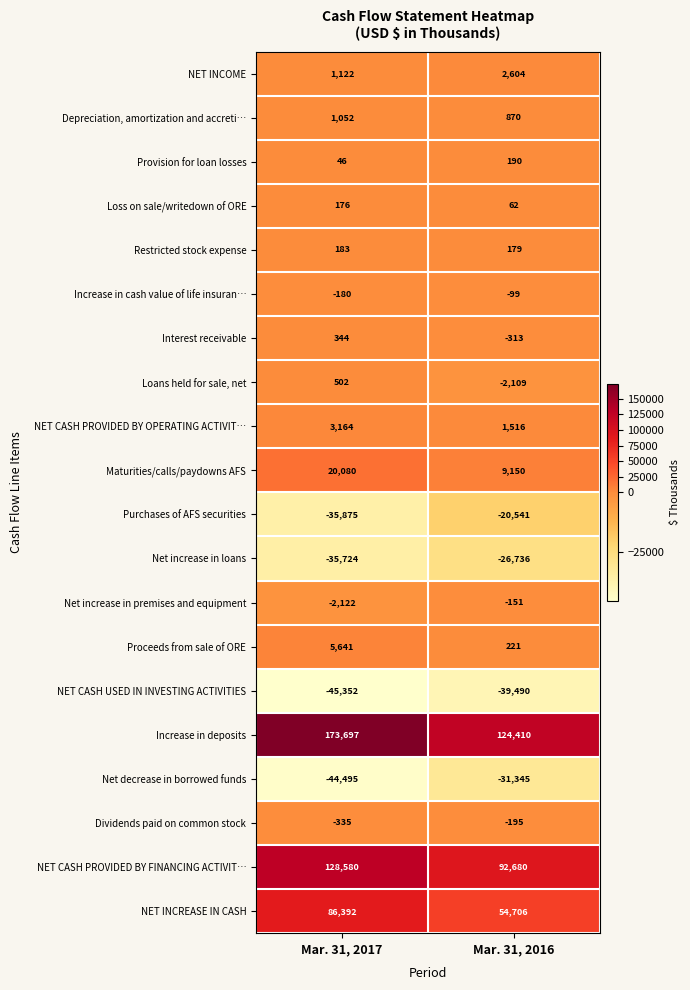

Which series changed the most between Mar. 31, 2017 and Mar. 31, 2016?

Increase in deposits